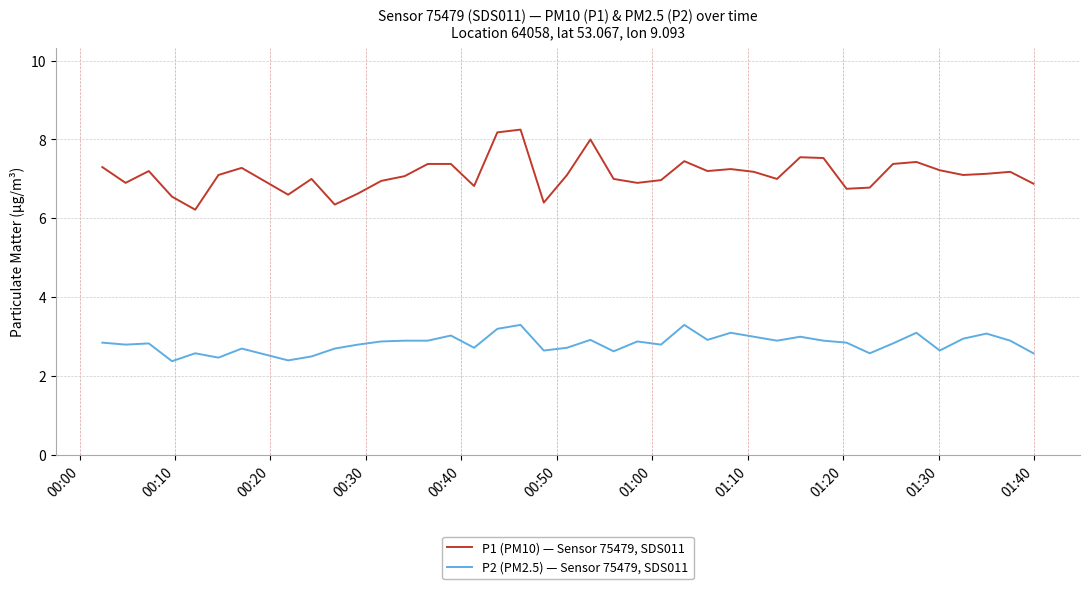

Rank the series by their maximum value, from highest to lowest.

P1 (PM10) — Sensor 75479, SDS011, P2 (PM2.5) — Sensor 75479, SDS011